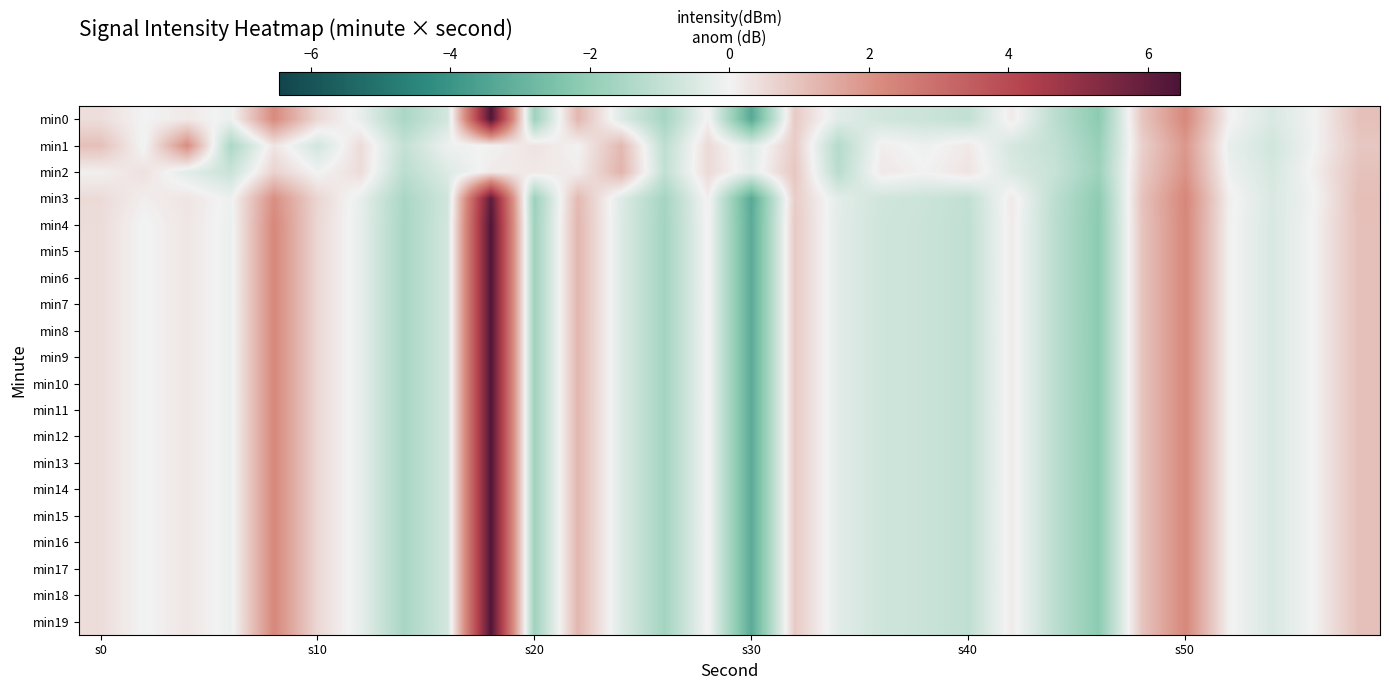

At how many categories does at least one series exceed 2?

4